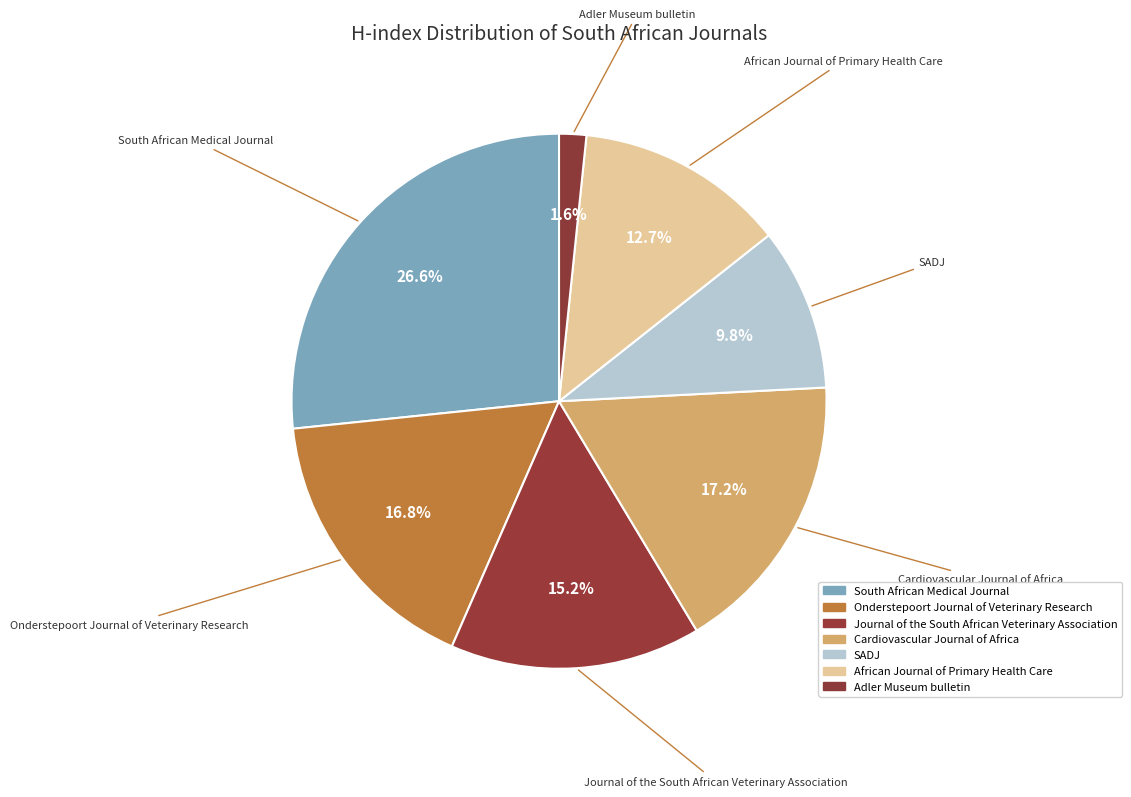

Which slice is the largest?

South African Medical Journal